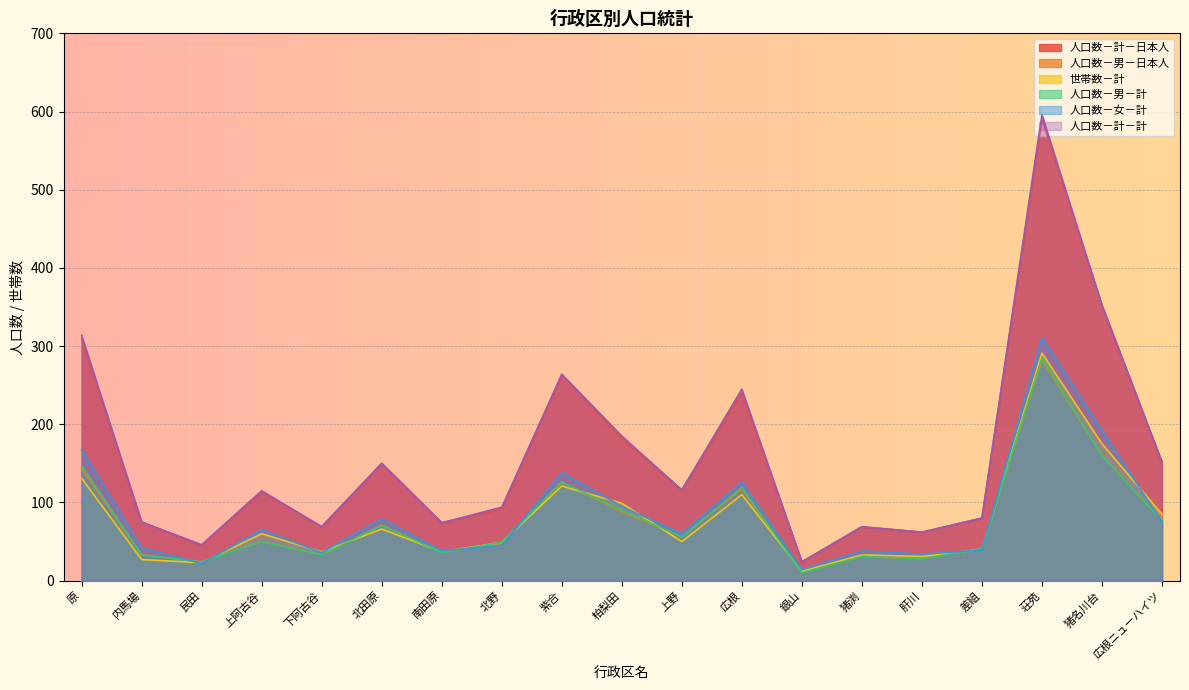

After their last crossing, which series has the higher values: 人口数－男－計 or 人口数－女－計?

人口数－男－計